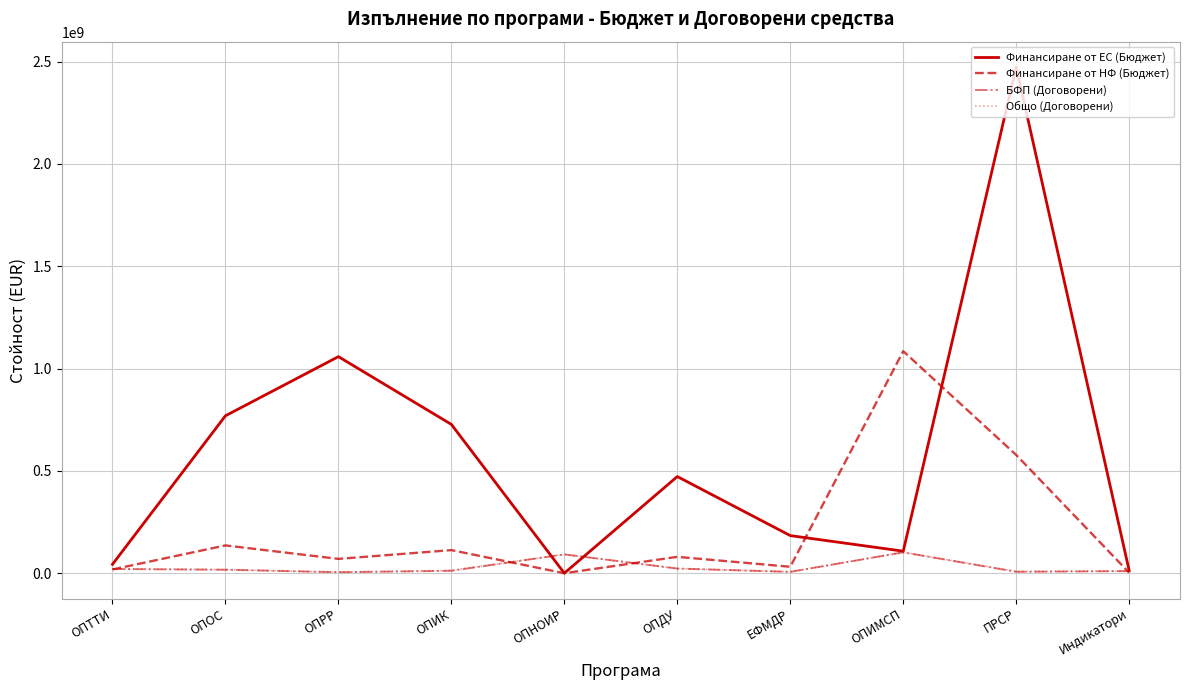

What are all the series names shown in the legend?

Финансиране от ЕС (Бюджет), Финансиране от НФ (Бюджет), БФП (Договорени), Общо (Договорени)